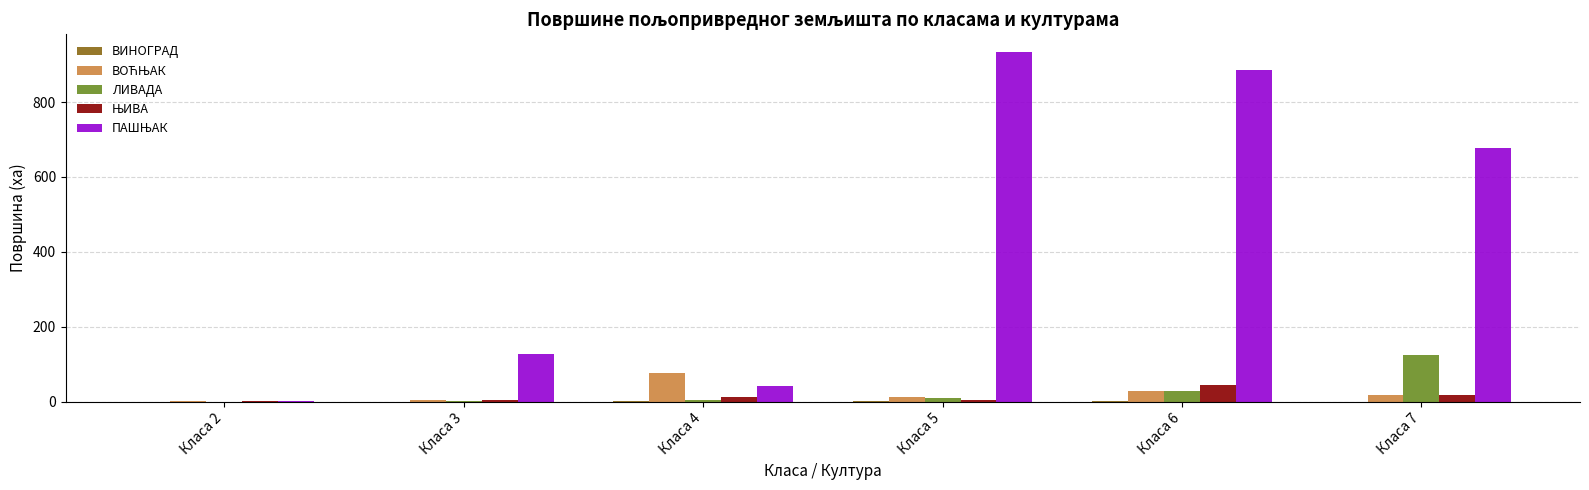

What is the greatest value displayed?

934.2